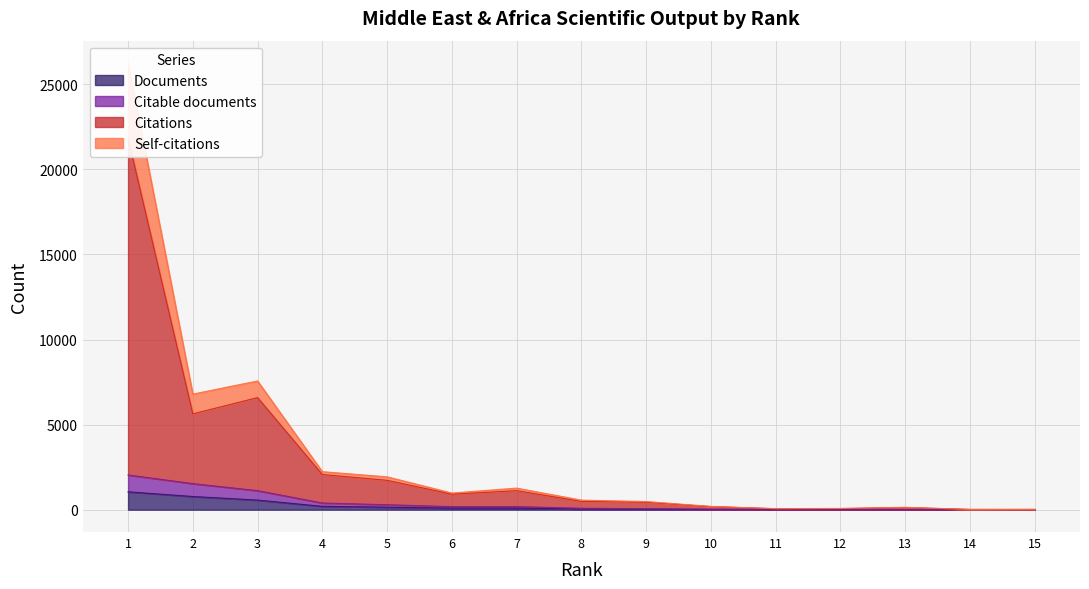

Which category has the highest value across all series?

1